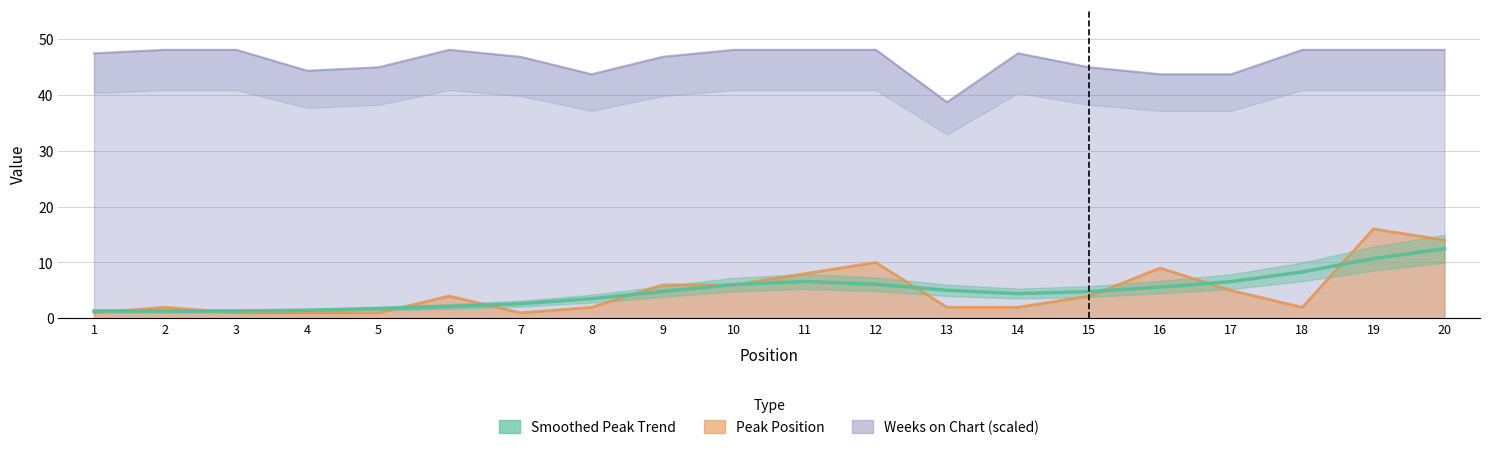

How many interior local peaks (higher than both neighbors) does the data have?

1